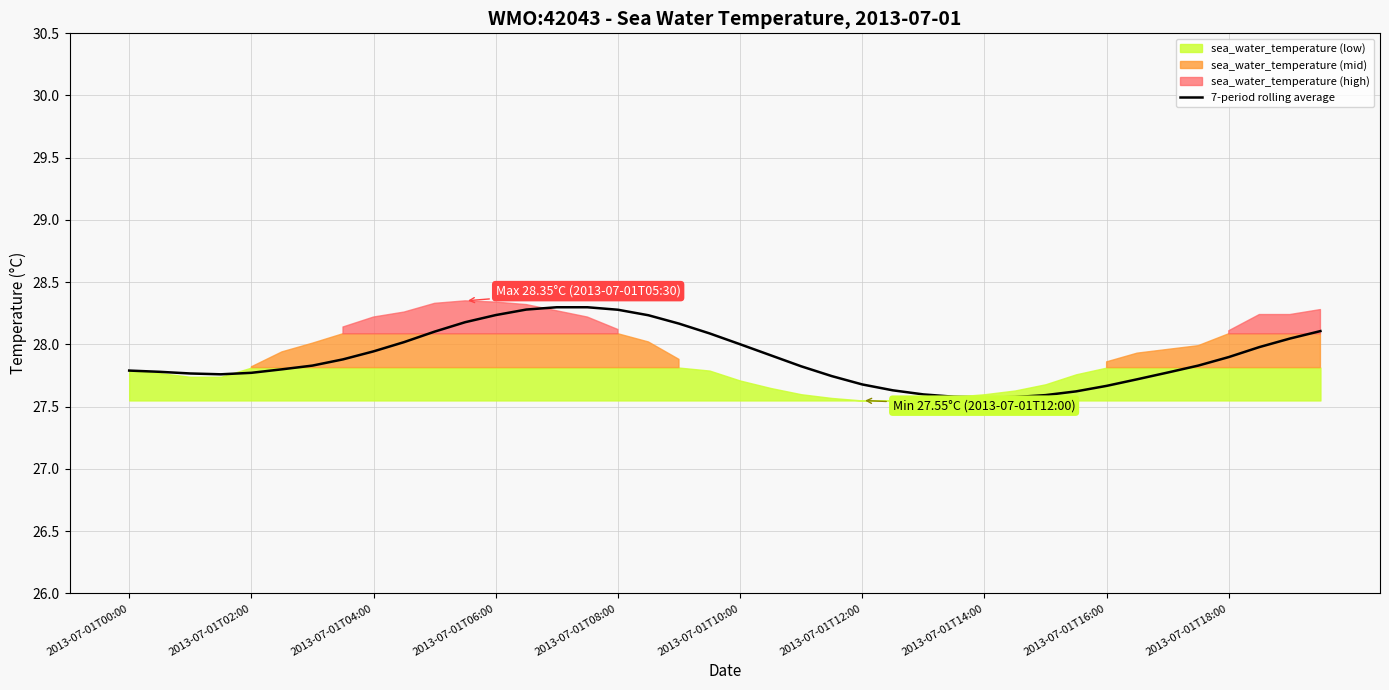

Read the value at 13.

28.3